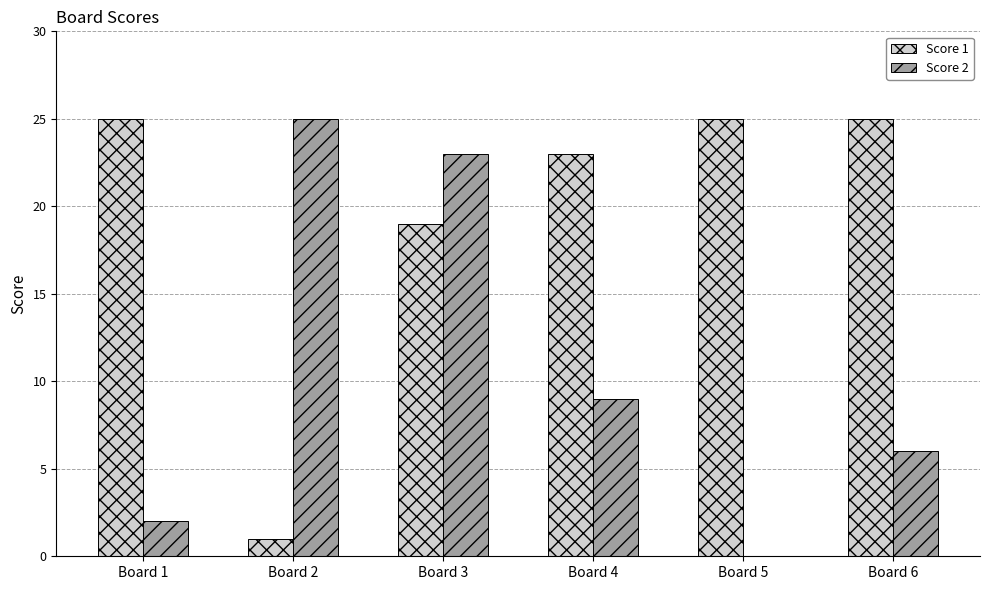

Reading left to right, extract all data points from this chart.

Score 1: 25	1	19	23	25	25
Score 2: 2	25	23	9	0	6